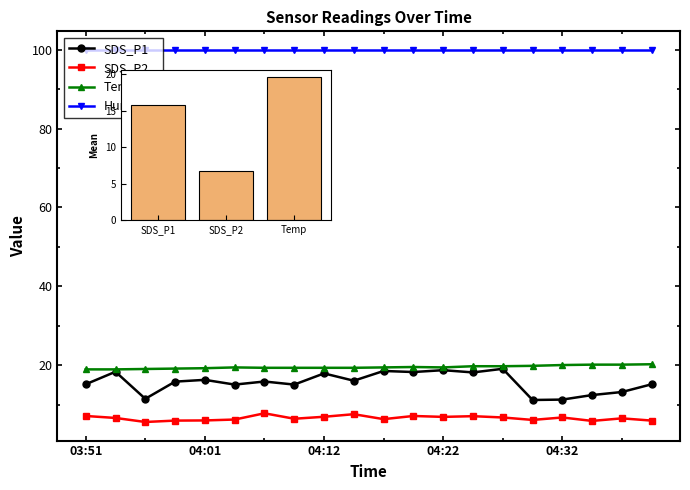

Which series changed the most between 04:32 and 13?

SDS_P1